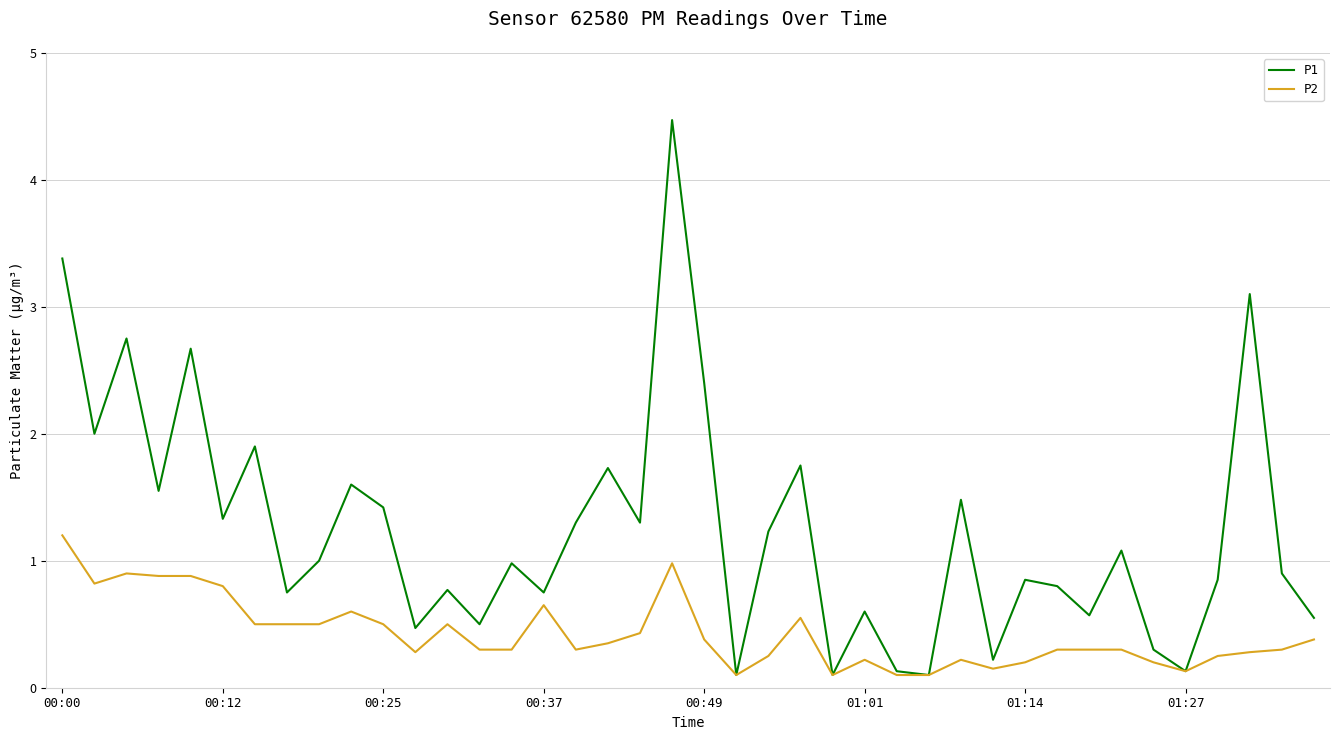

True or false: P2 has more than 2 interior local peaks.

True